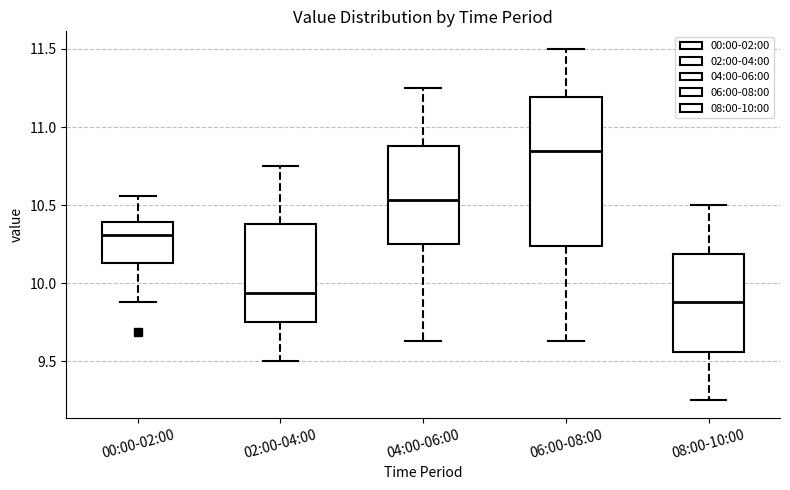

Reading left to right, read every box against the y-axis: the position of its median line, the range the box covers, and the ends of its whiskers. The values are not printed on the chart, so give them approximately, as read against the axis.

00:00-02:00: median 10.30, box 10.15 to 10.40, whiskers 9.90 to 10.55
02:00-04:00: median 9.95, box 9.75 to 10.40, whiskers 9.50 to 10.75
04:00-06:00: median 10.55, box 10.25 to 10.90, whiskers 9.65 to 11.25
06:00-08:00: median 10.85, box 10.25 to 11.20, whiskers 9.65 to 11.50
08:00-10:00: median 9.90, box 9.55 to 10.20, whiskers 9.25 to 10.50